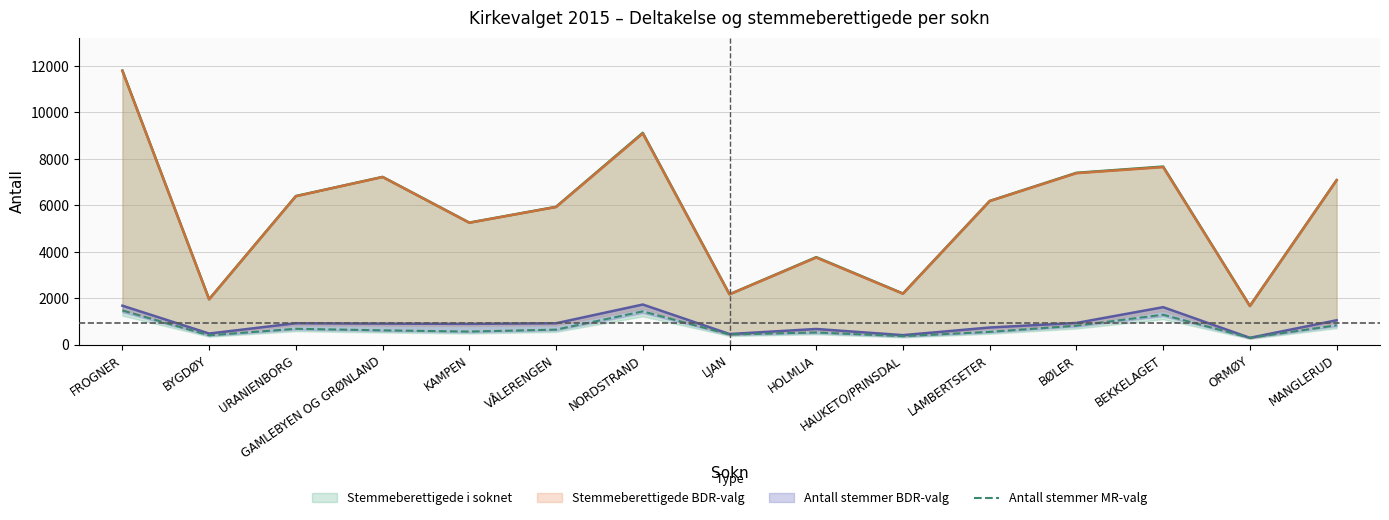

What is the difference between the second highest and second lowest values?

1067